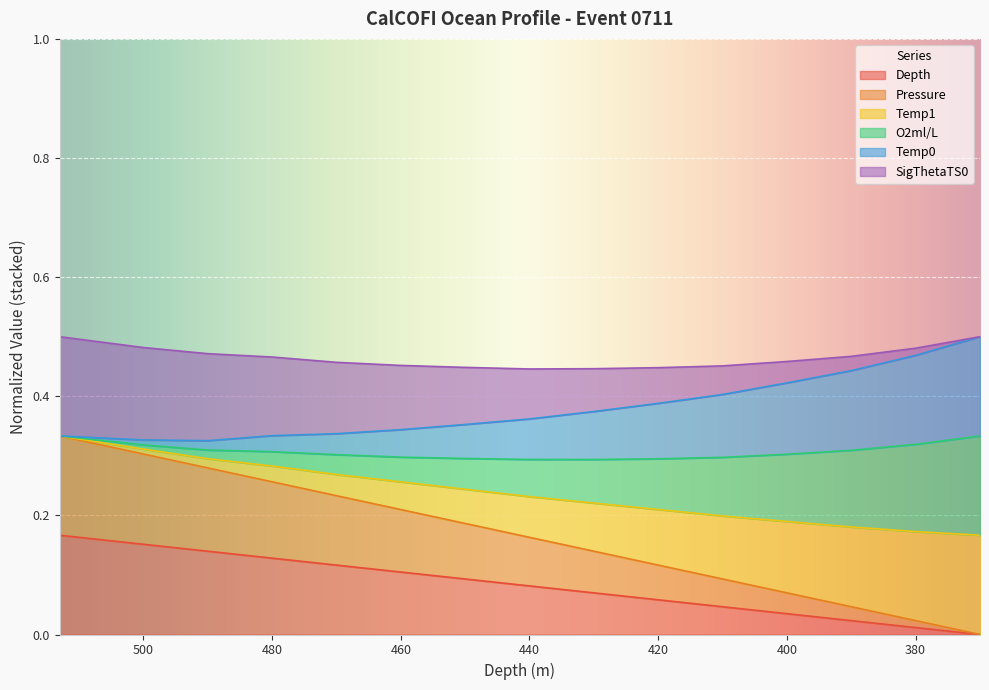

At how many categories does at least one series exceed 0?

15